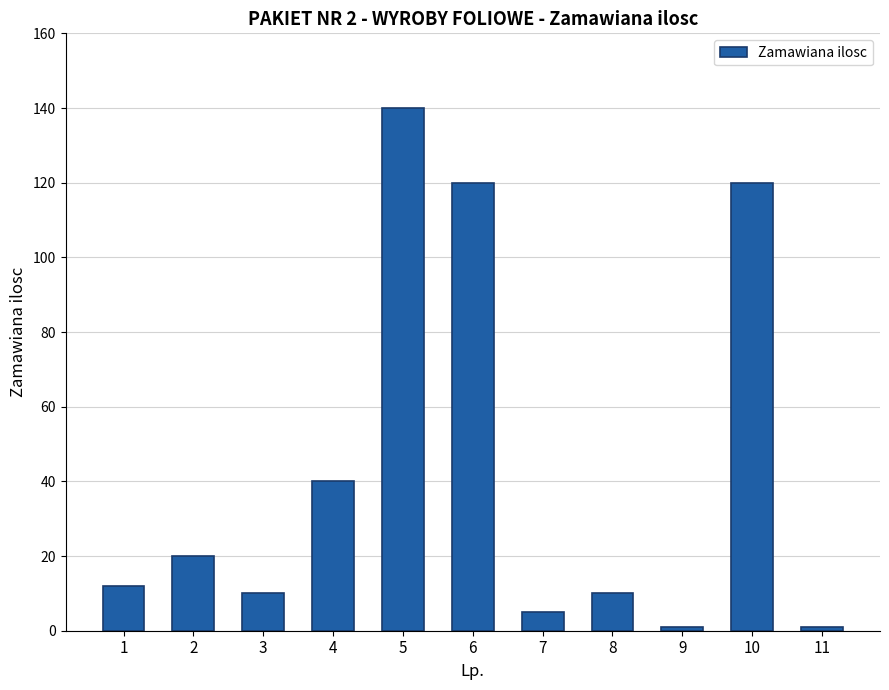

Reading left to right, list all the values displayed in this chart.

12	20	10	40	140	120	5	10	1	120	1